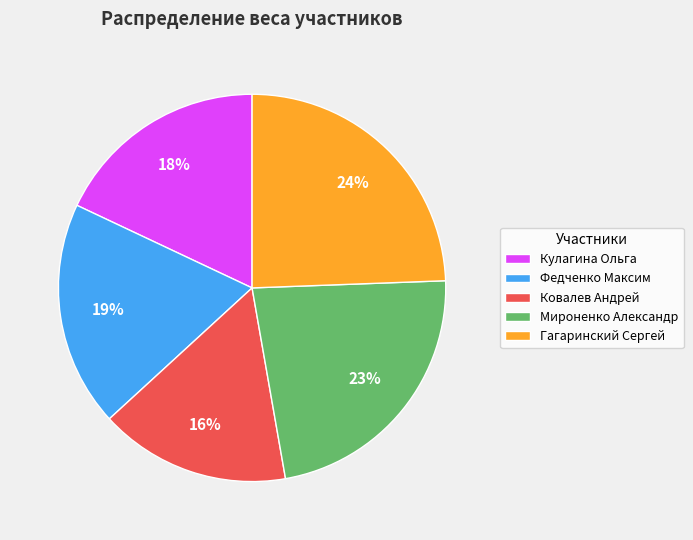

Which slice is the smallest?

Ковалев Андрей